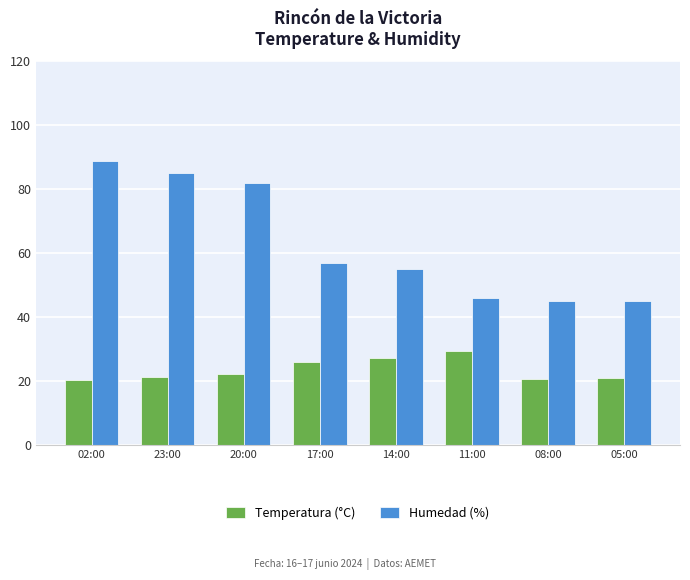

At how many categories does at least one series exceed 67?

3